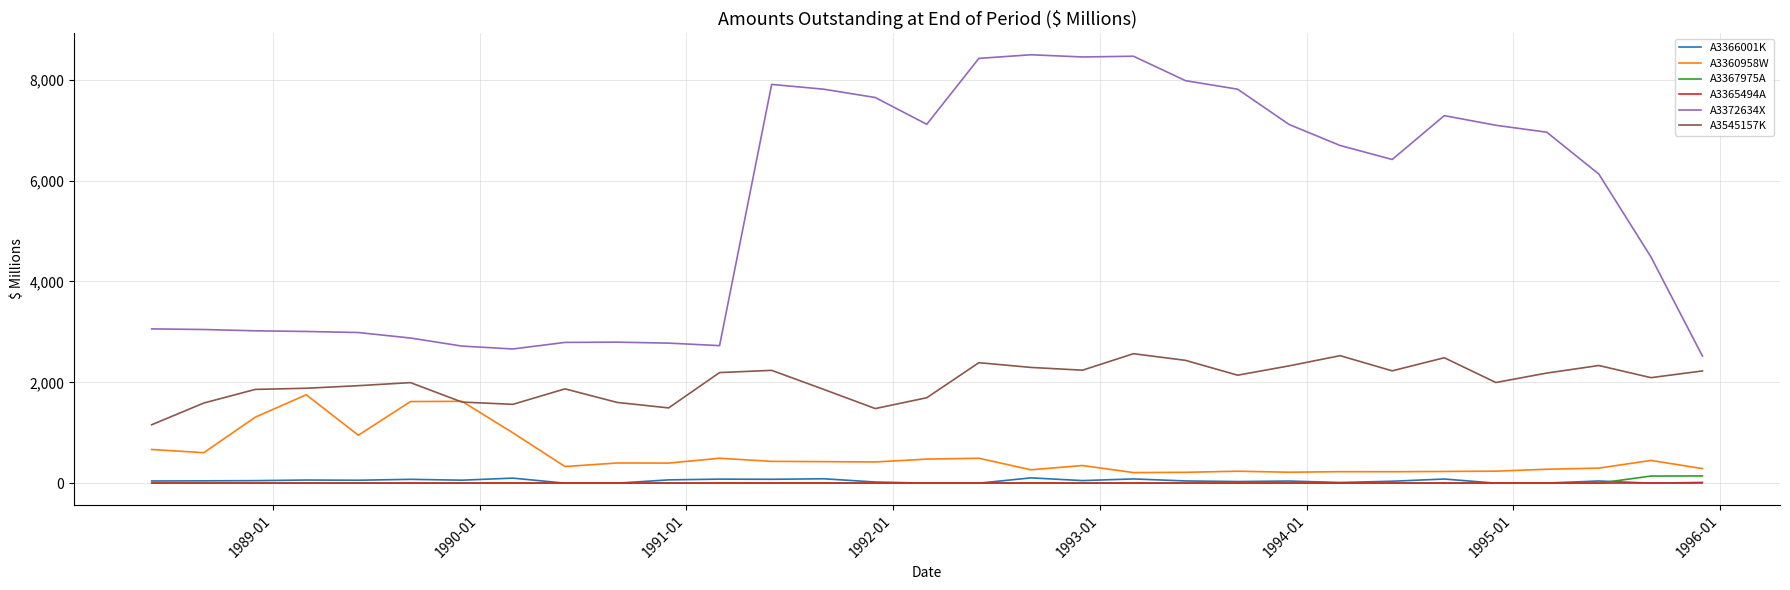

Which series has the largest total across all categories?

A3372634X